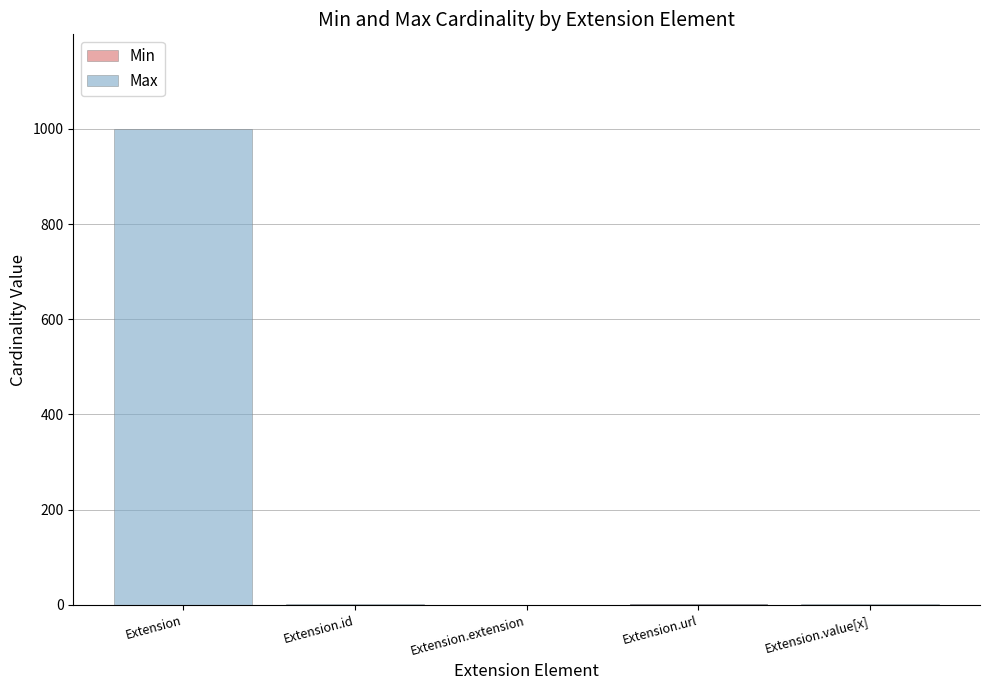

List the labels in order of Max value, smallest first.

Extension.extension, Extension.id, Extension.url, Extension.value[x], Extension